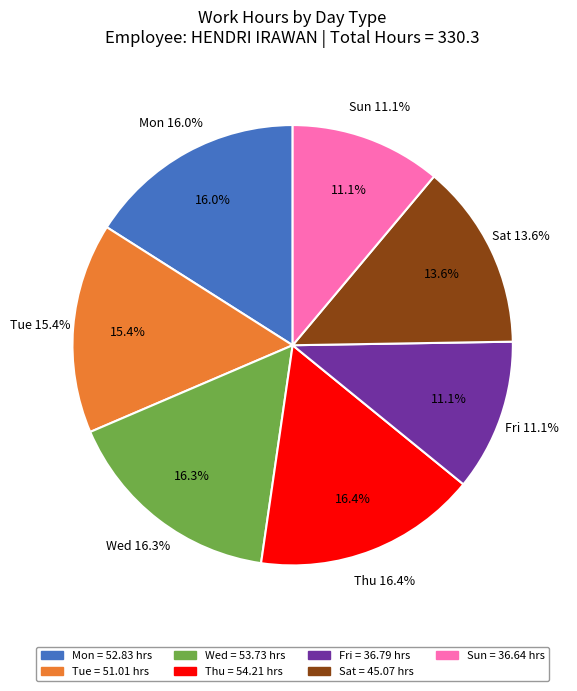

Is there a majority slice in this chart?

No